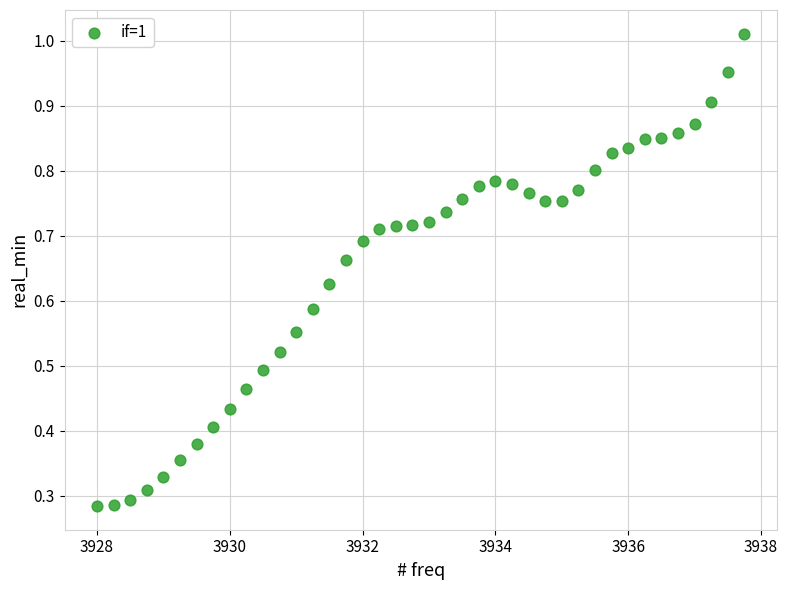

What is the range of X values (max minus min)?

9.8